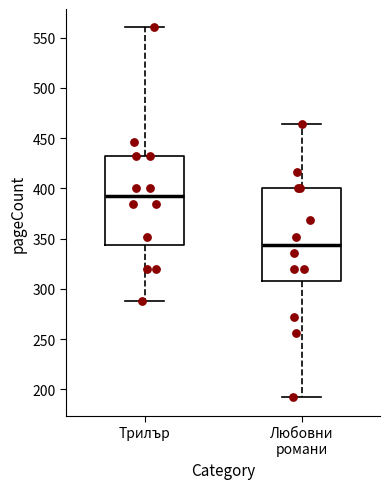

Reading left to right, transcribe this box plot: for each box, give where its median line is, the range the box spans, and where its two whiskers end, as read against the y-axis. The values are not printed on the chart, so give them approximately, as read against the axis.

Трилър: median 390, box 345 to 430, whiskers 290 to 560
Любовни романи: median 345, box 310 to 400, whiskers 190 to 465